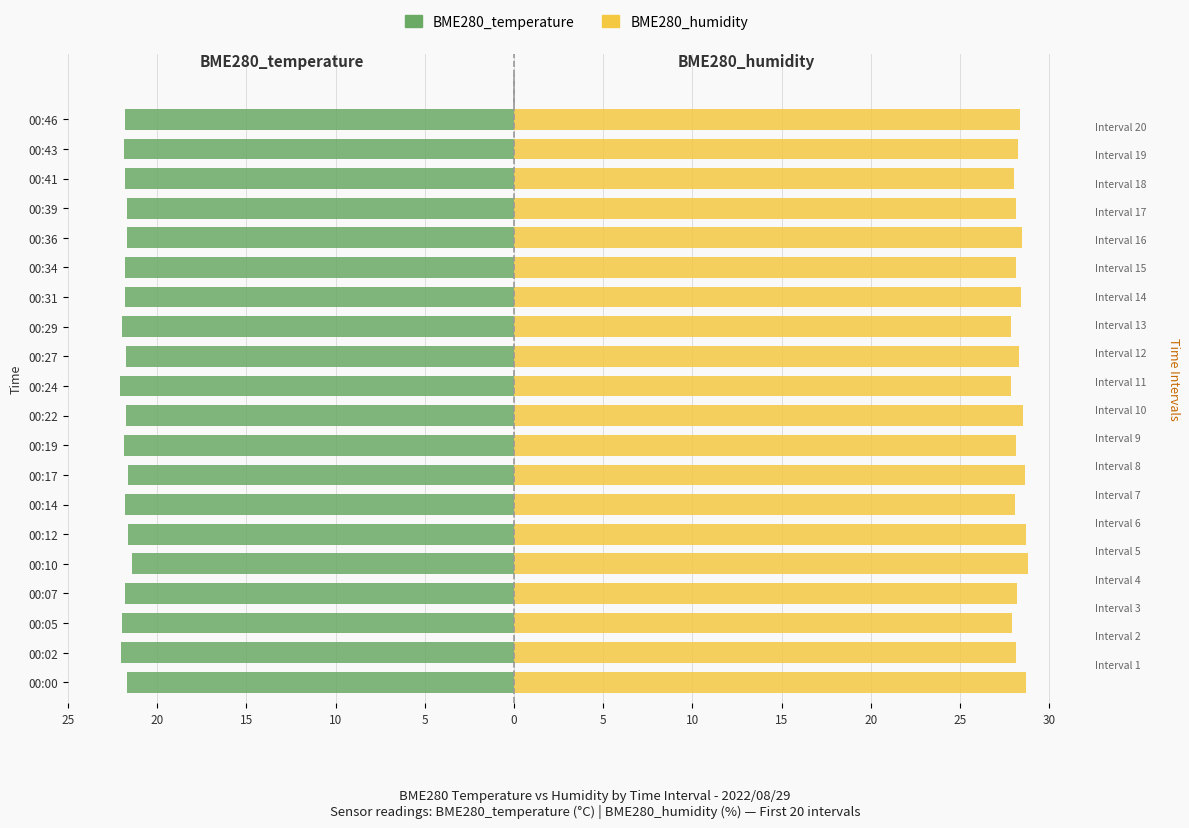

What is the difference between the second highest and minimum values in the BME280_humidity series?

0.9